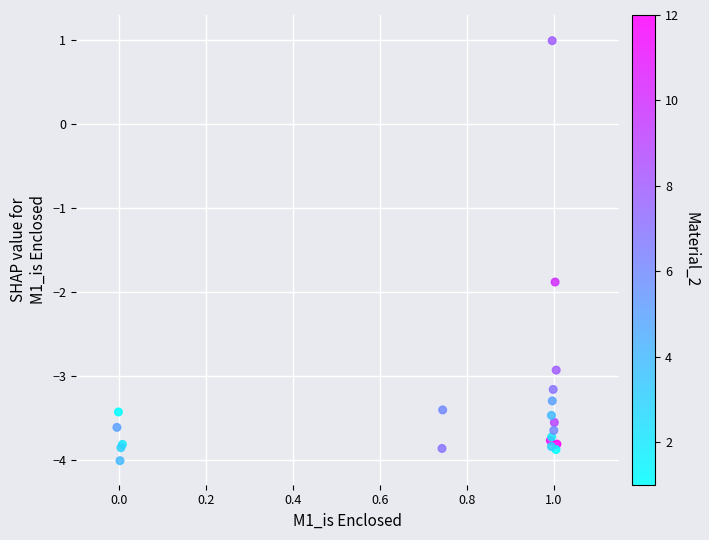

What Y value in the scatter plot is closest to -1?

-1.9